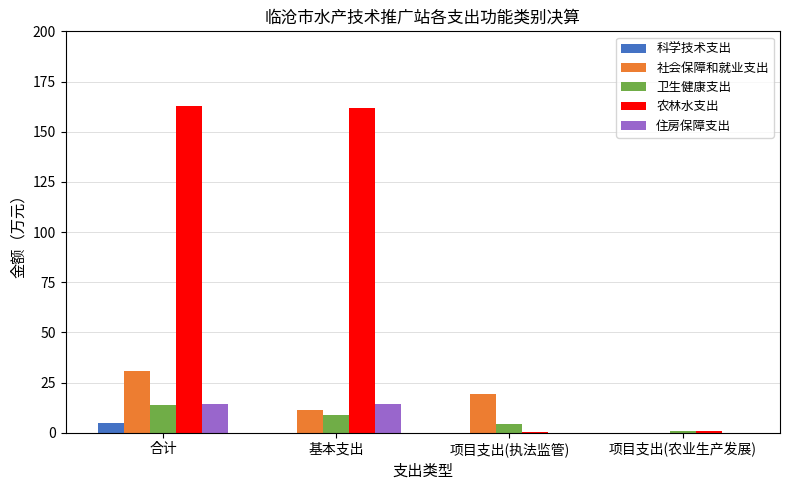

What is the maximum value shown in the chart?

162.8